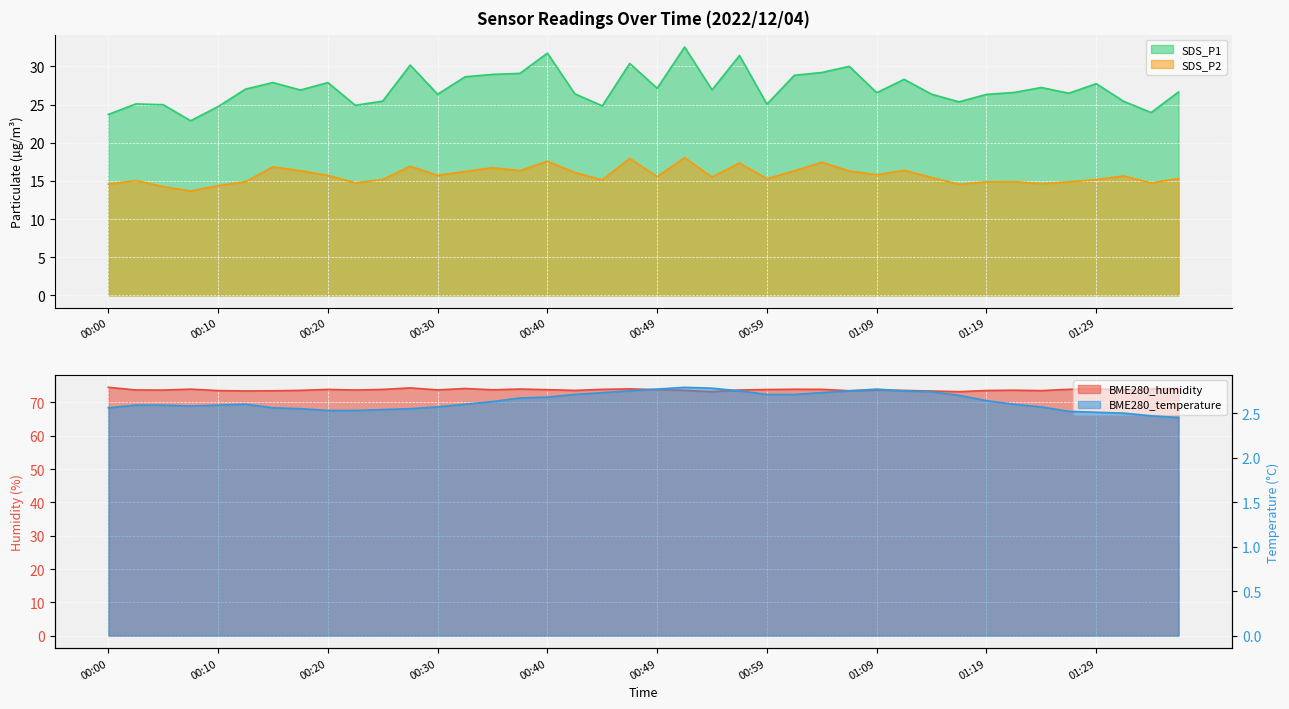

What is the sum of the BME280_humidity values at 01:02 and 00:22?

147.7